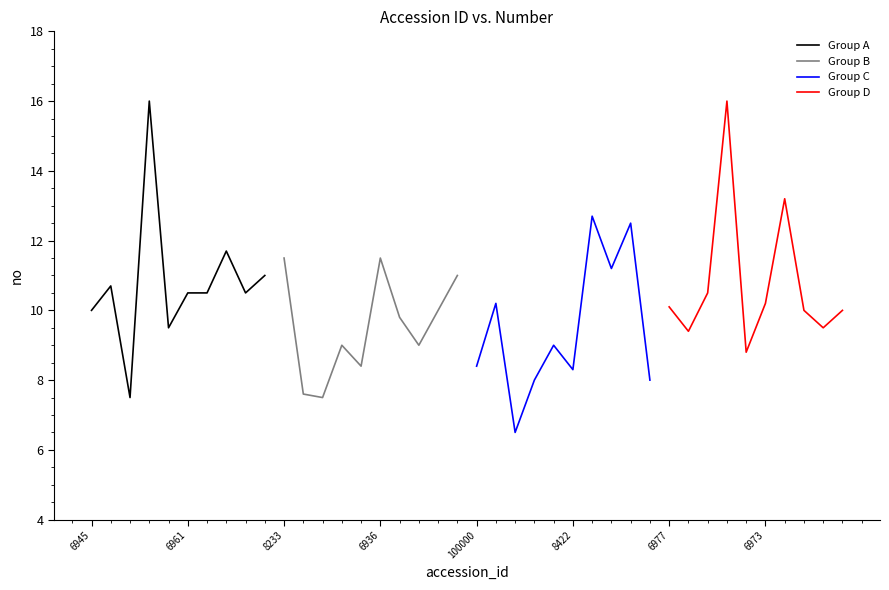

The value of Group A at 6961 is 10.5. True or false?

True